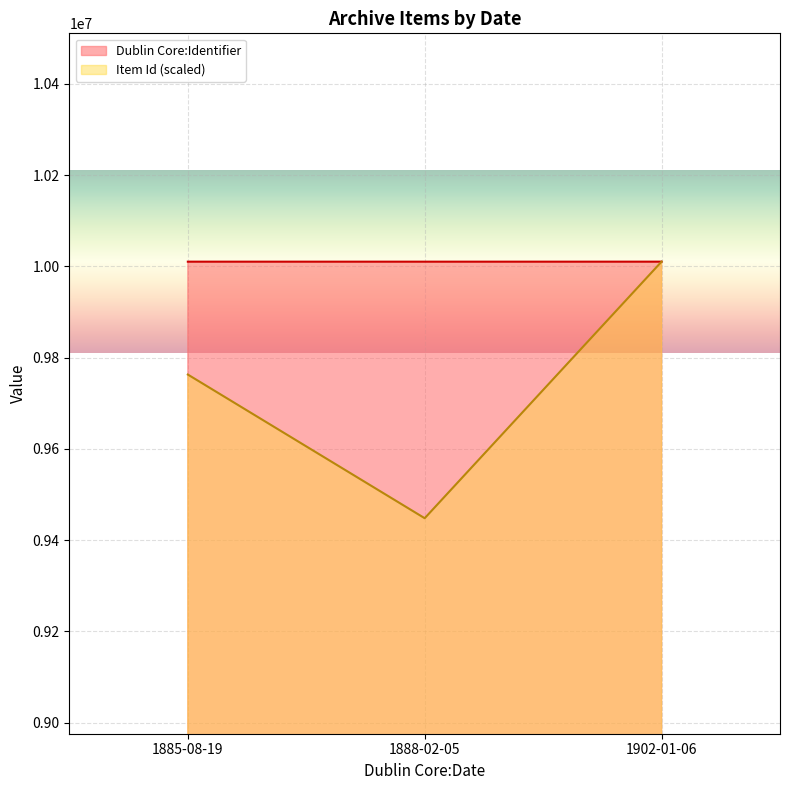

The Dublin Core:Identifier series shows 5974229 at 1902-01-06. True or false?

False